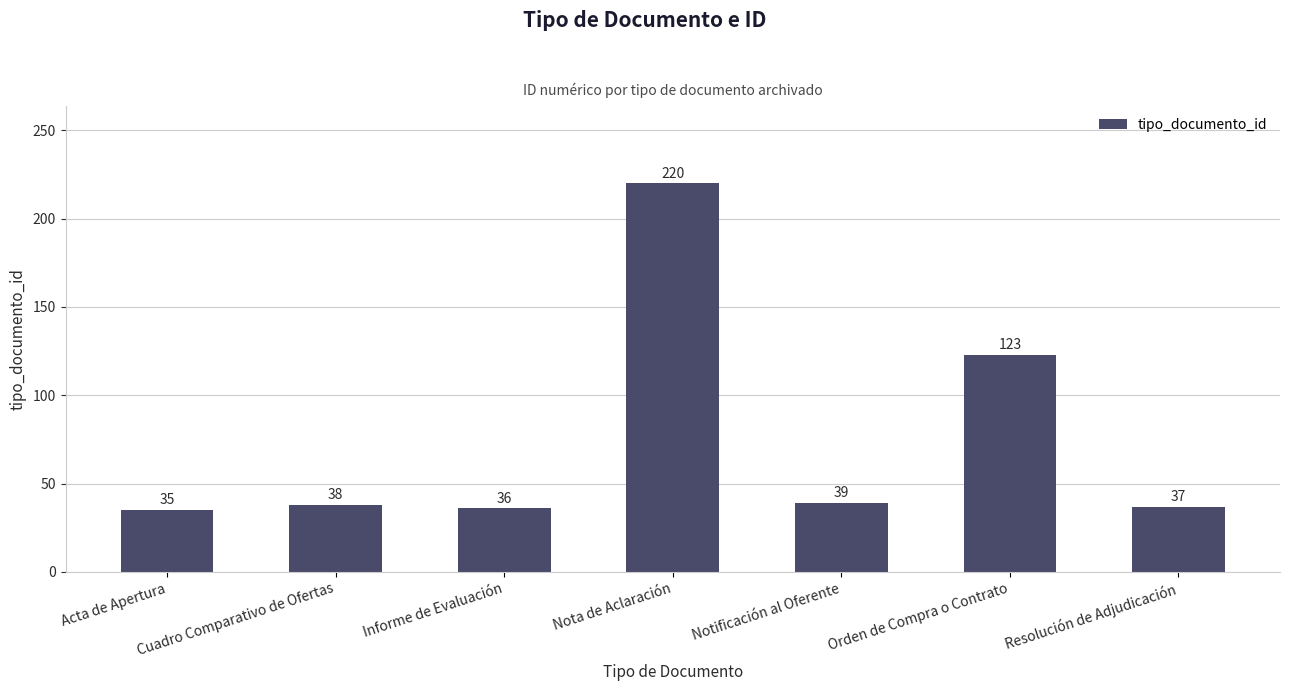

True or false: the data shows 18 at Cuadro Comparativo de Ofertas.

False